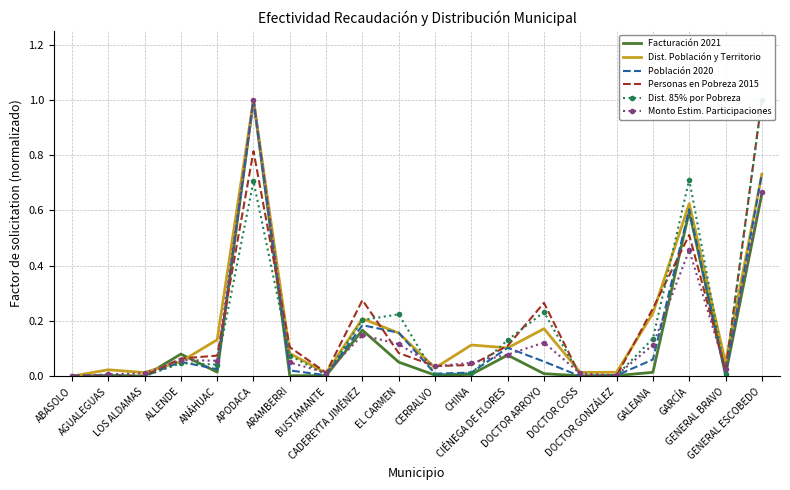

Is it true that Dist. 85% por Pobreza equals 0.0 at BUSTAMANTE?

False